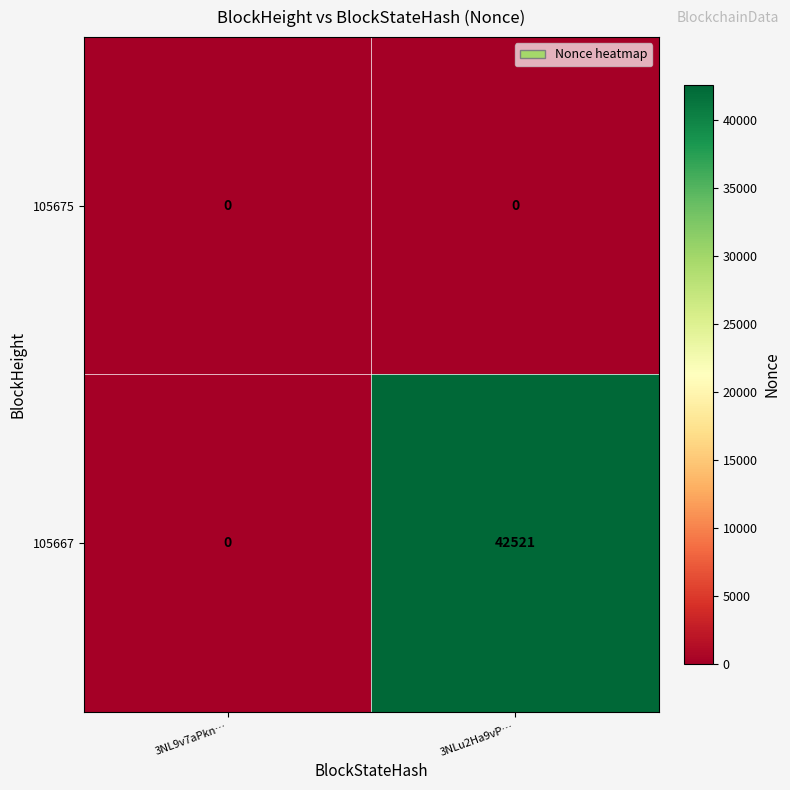

Reading left to right, extract all data points from this chart.

105675: 0	0
105667: 0	42521